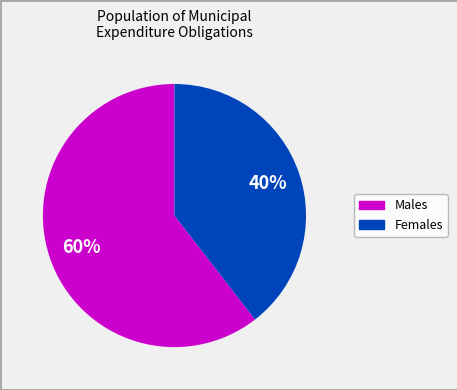

To the nearest percent, what is the average slice percentage?

50%